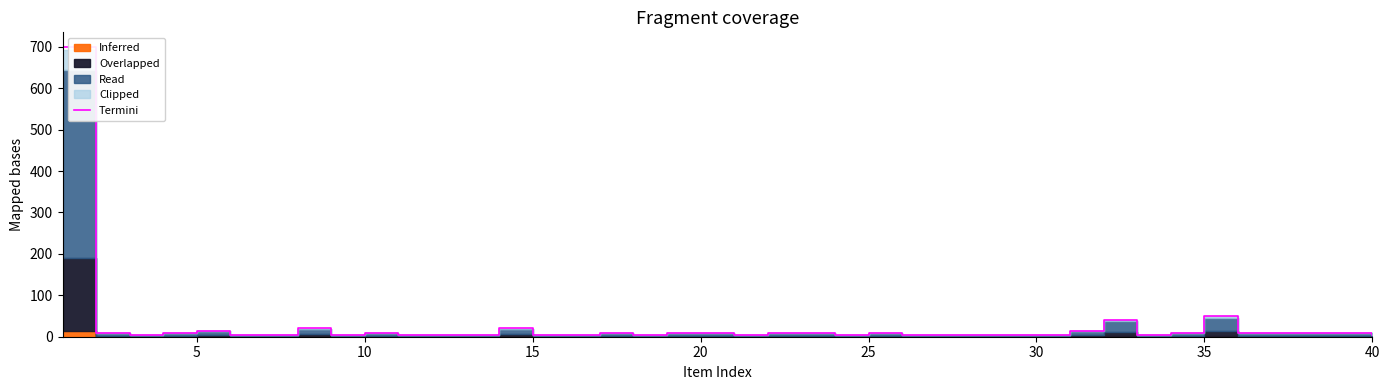

What is the value of the 15th point from the left?

5.0